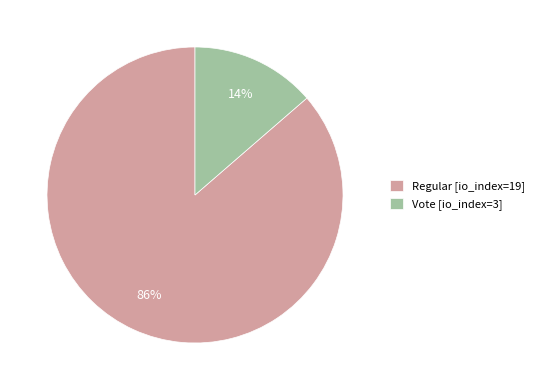

Count the number of slices in the pie.

2